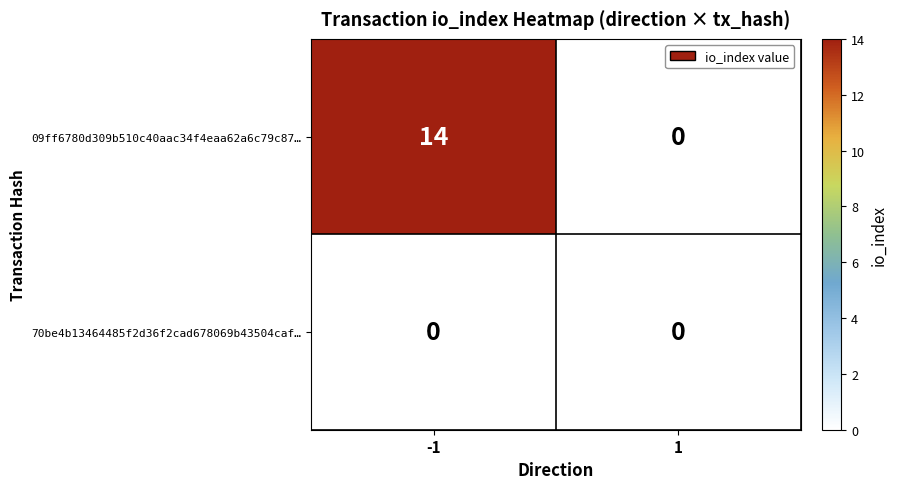

How many data points does each series have?

2